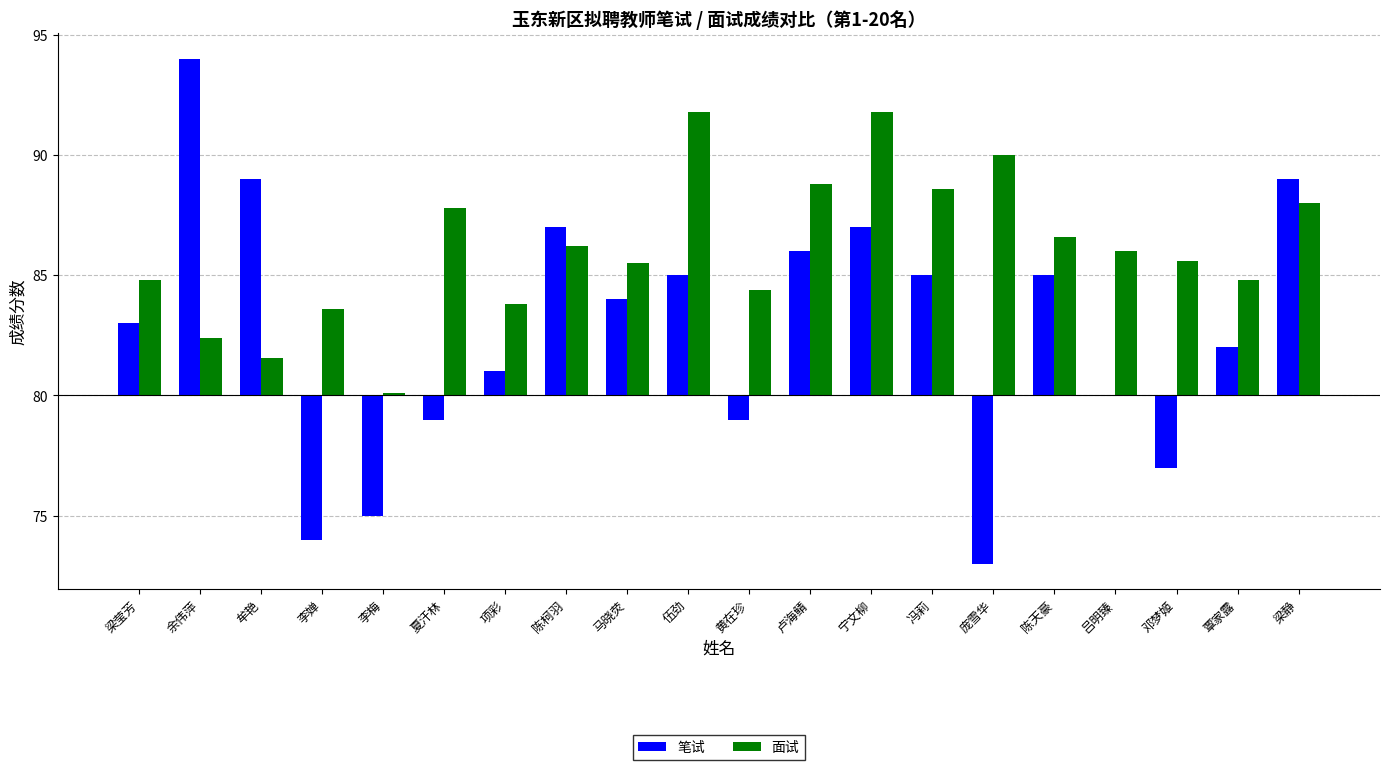

At which label is 笔试 closest to 3?

梁莹芳